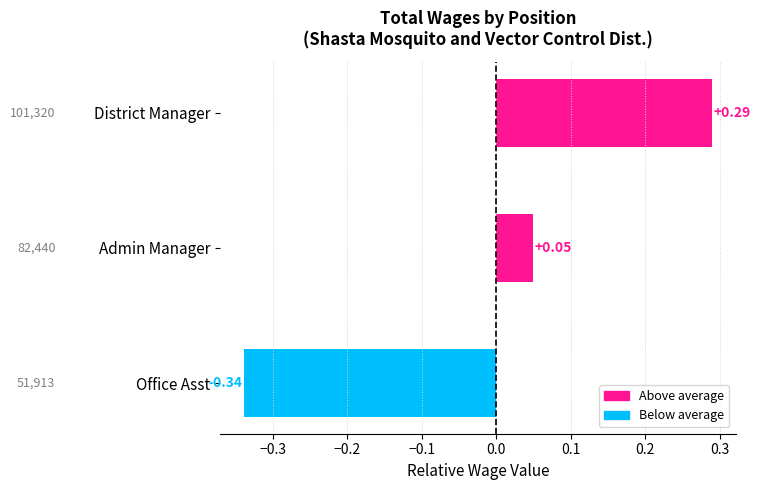

Rank the categories by value from lowest to highest.

Office Asst, Admin Manager, District Manager